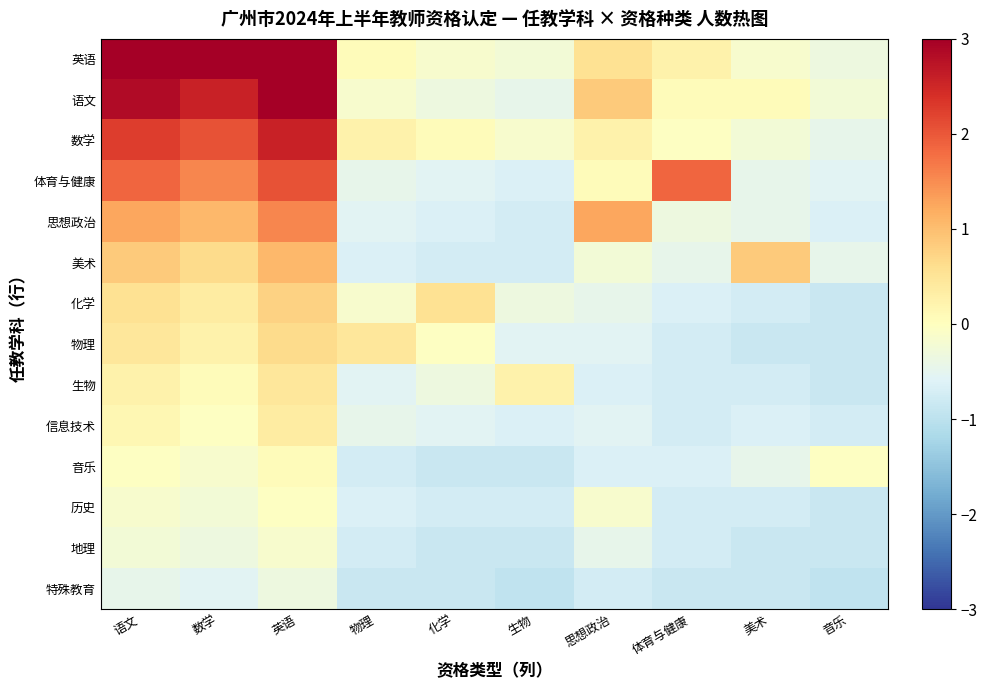

Between 数学 and 化学, which series saw the biggest shift?

英语